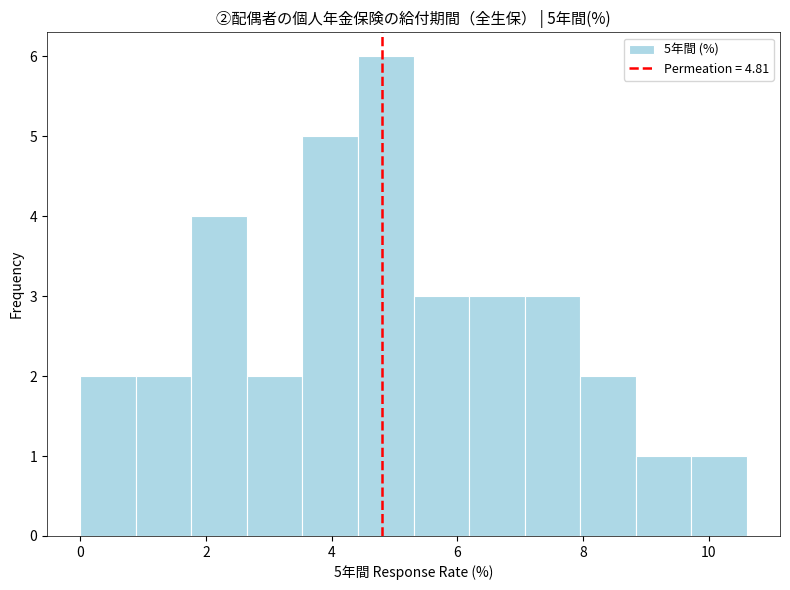

Which range on the x-axis has the tallest bar?

4.4 to 5.4